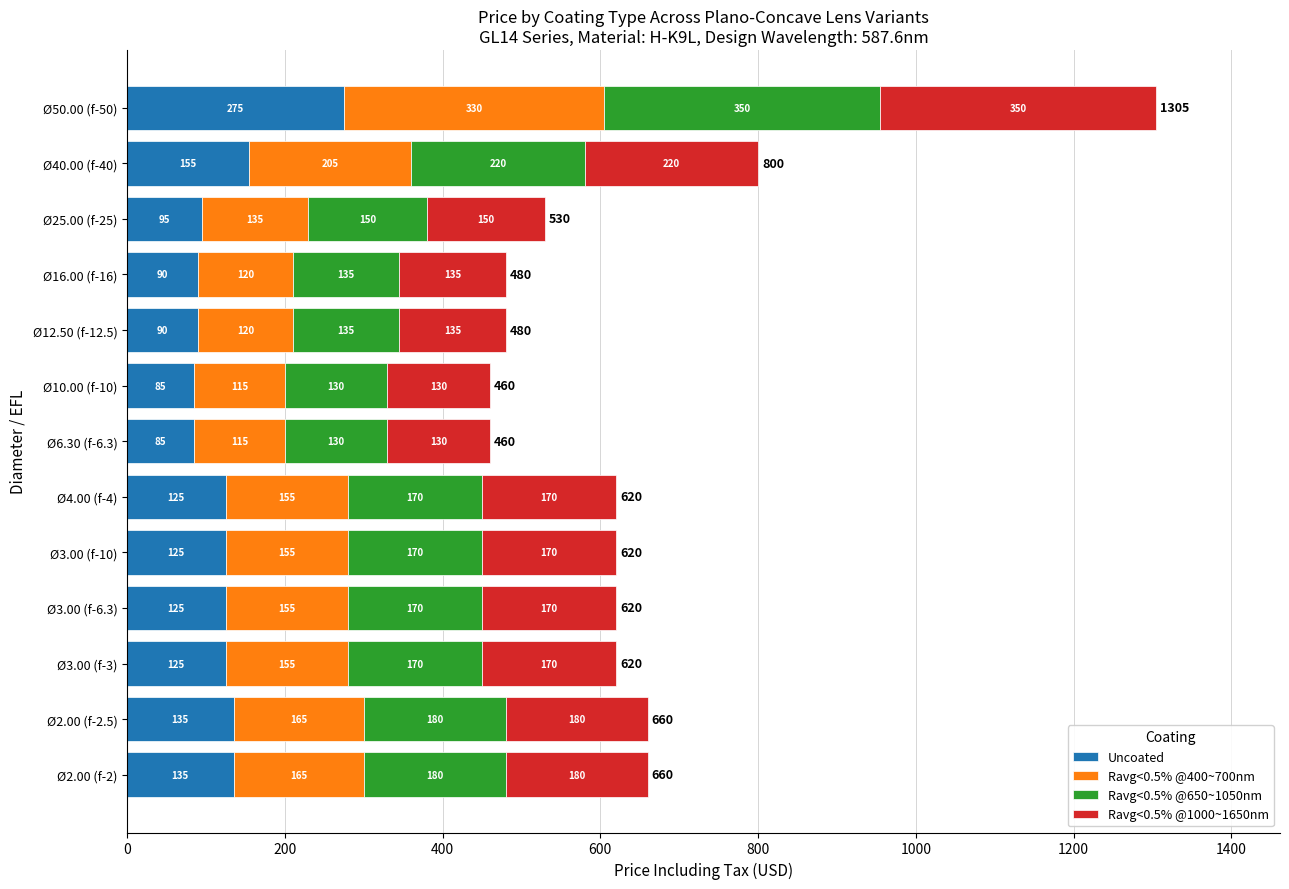

What is the sum of all Uncoated values?

1645